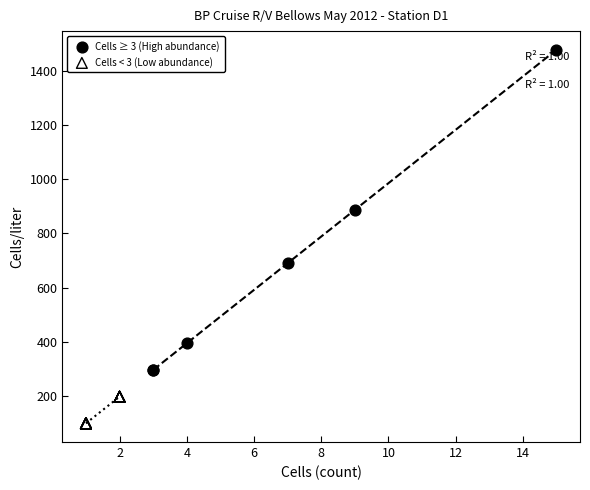

Which series reaches the minimum Y coordinate?

Cells < 3 (Low abundance)